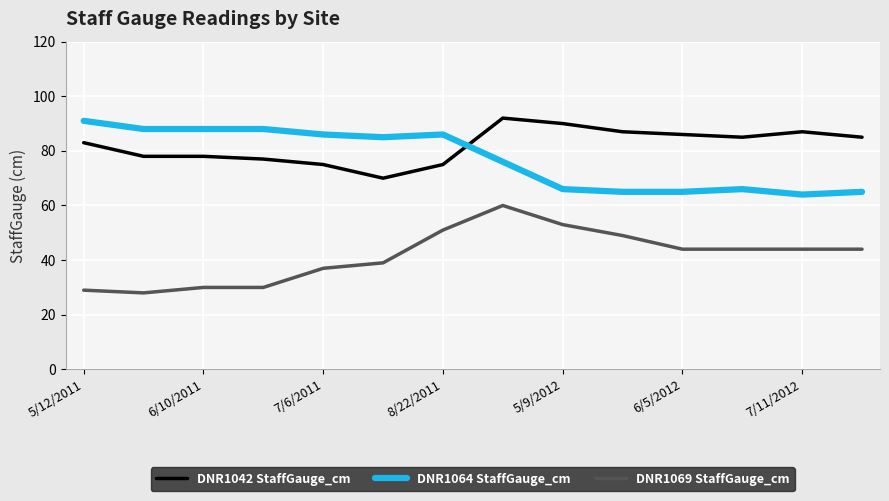

True or false: DNR1042 StaffGauge_cm and DNR1069 StaffGauge_cm intersect in this chart.

False